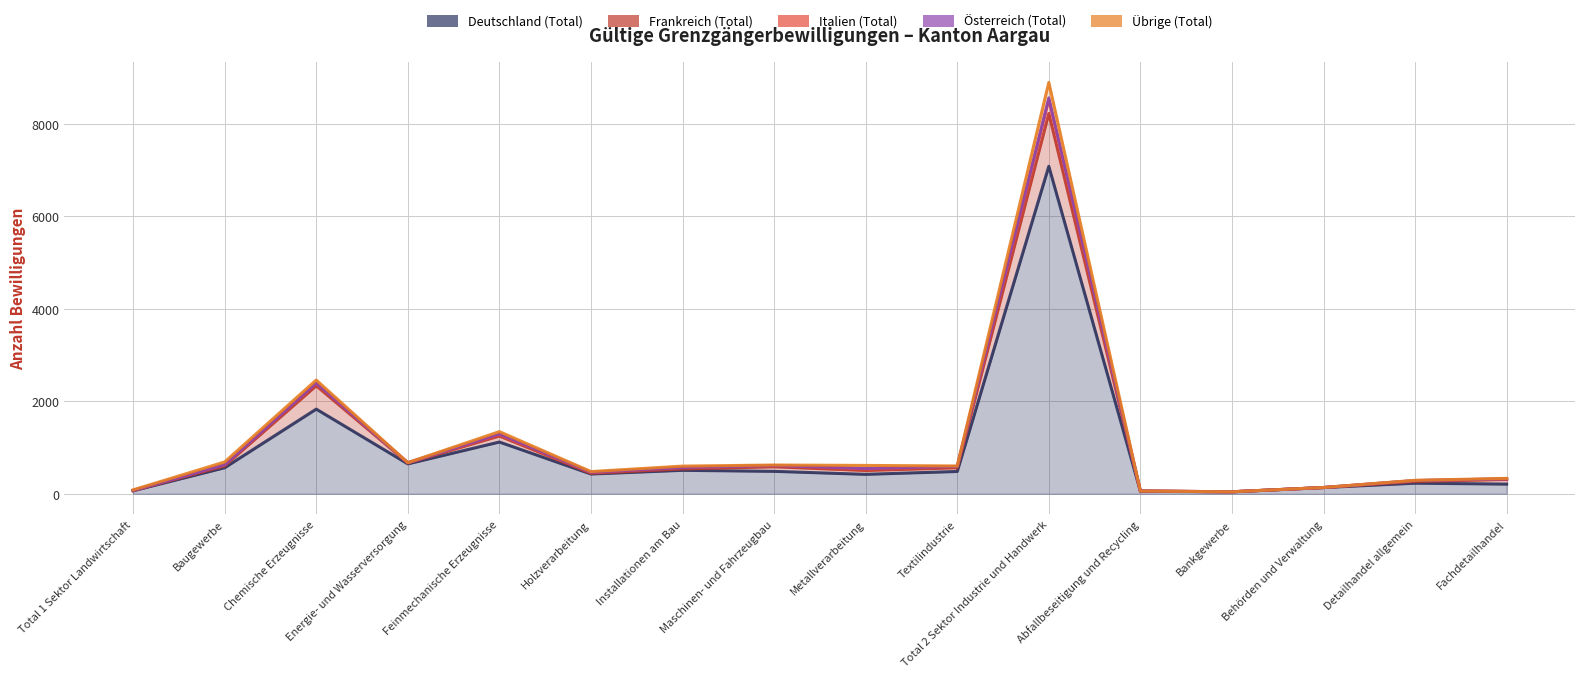

The Deutschland (Total) series shows 170 at Holzverarbeitung. True or false?

False